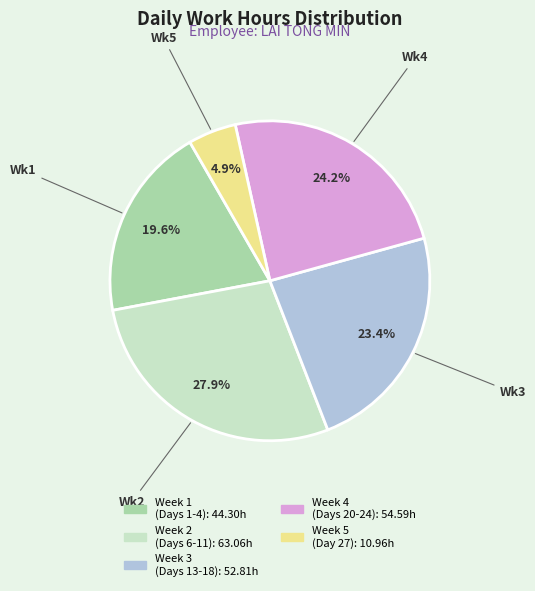

Is there any slice that represents more than half of the pie?

No